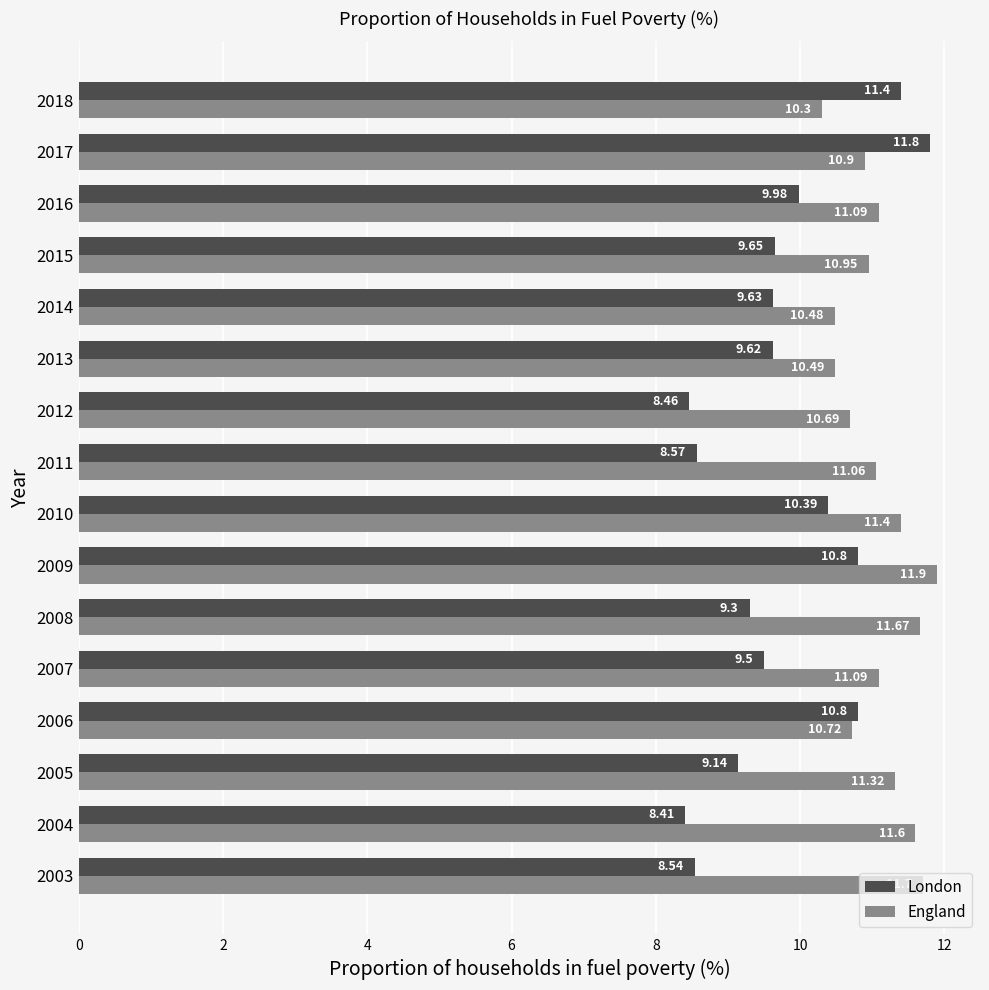

Which series has the largest total across all categories?

England